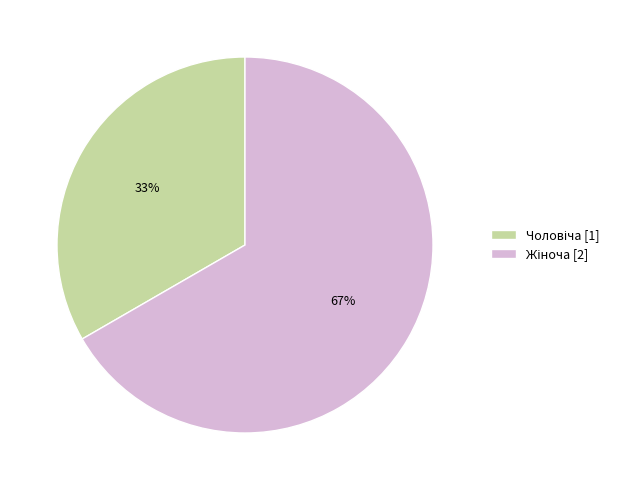

To the nearest percent, what is the average slice percentage?

50%